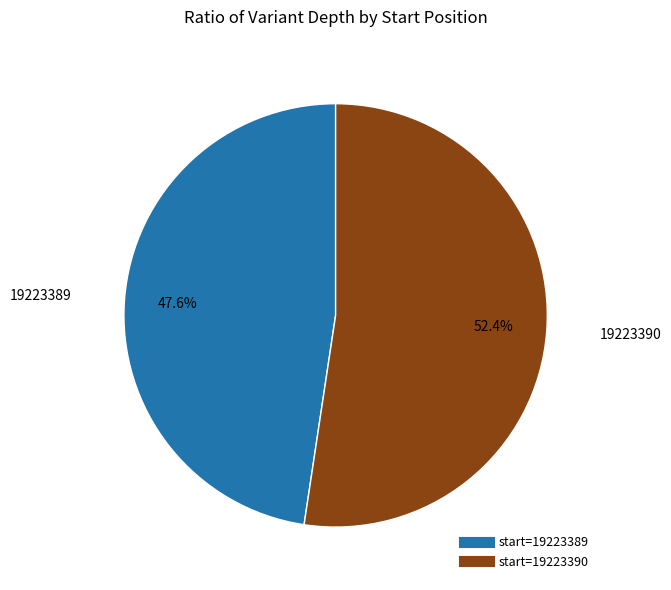

Does any single category account for the majority?

Yes